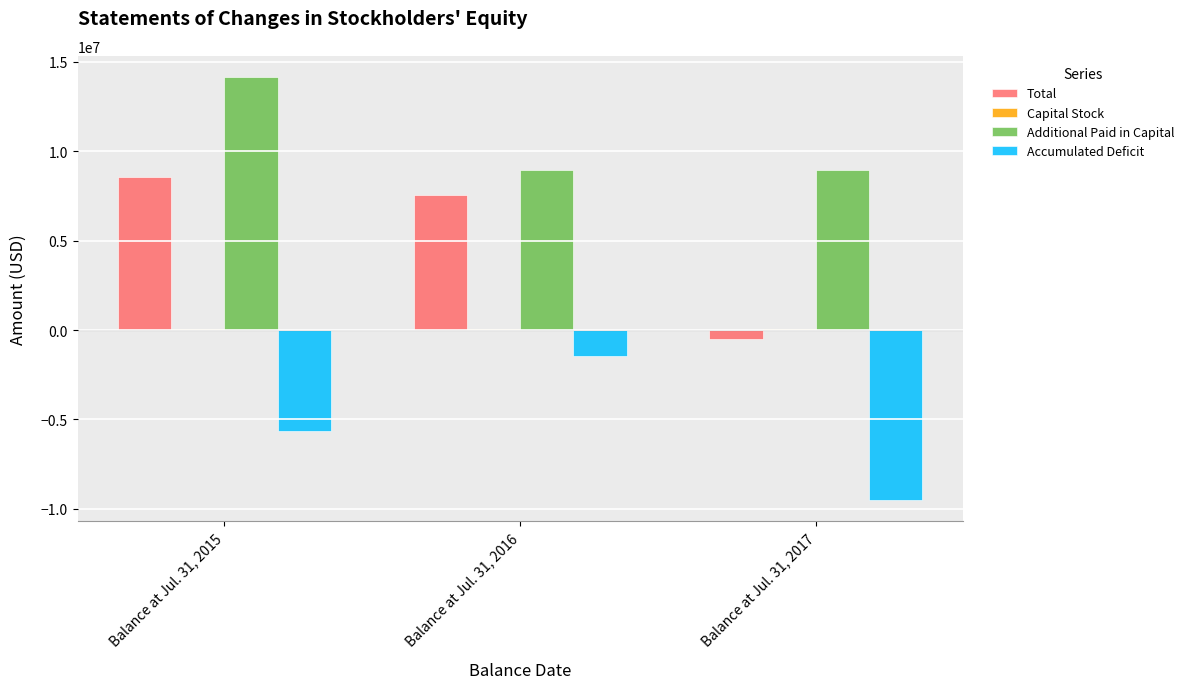

At which category is the sum across all series the highest?

Balance at Jul. 31, 2015